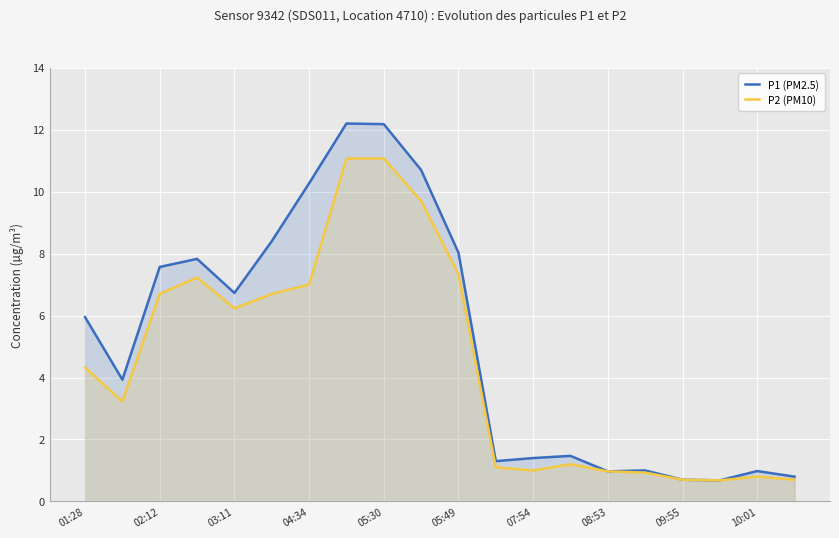

Rank the series at 03:11 from lowest to highest value.

P2 (PM10), P1 (PM2.5)